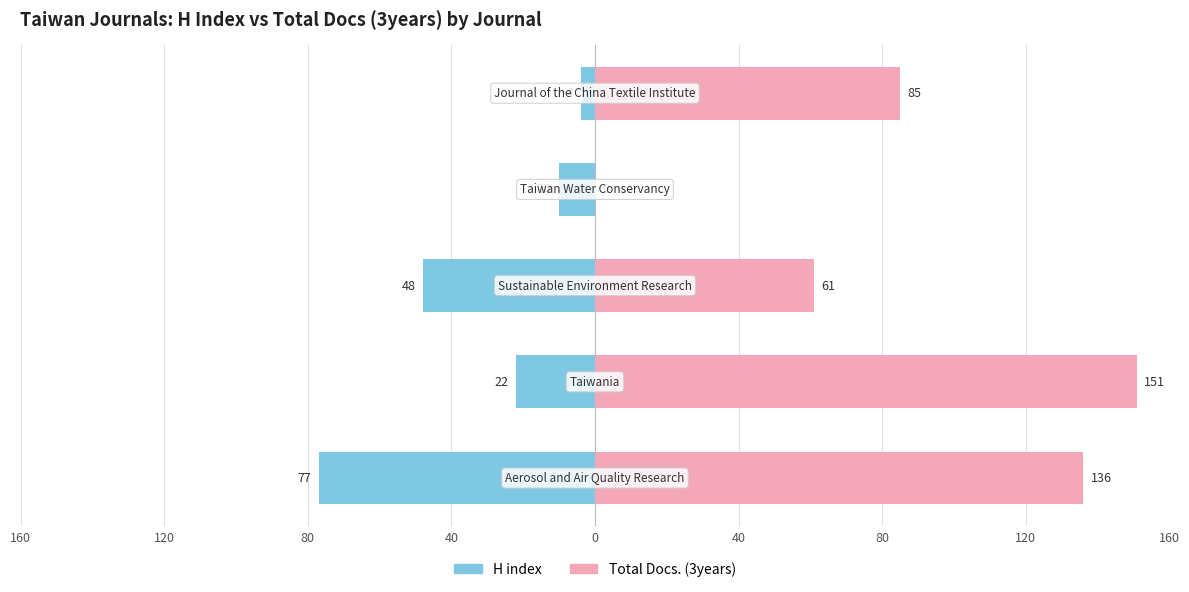

Reading left to right, list all the values displayed in this chart.

H index: -77	-22	-48	-10	-4
Total Docs. (3years): 136	151	61	0	85